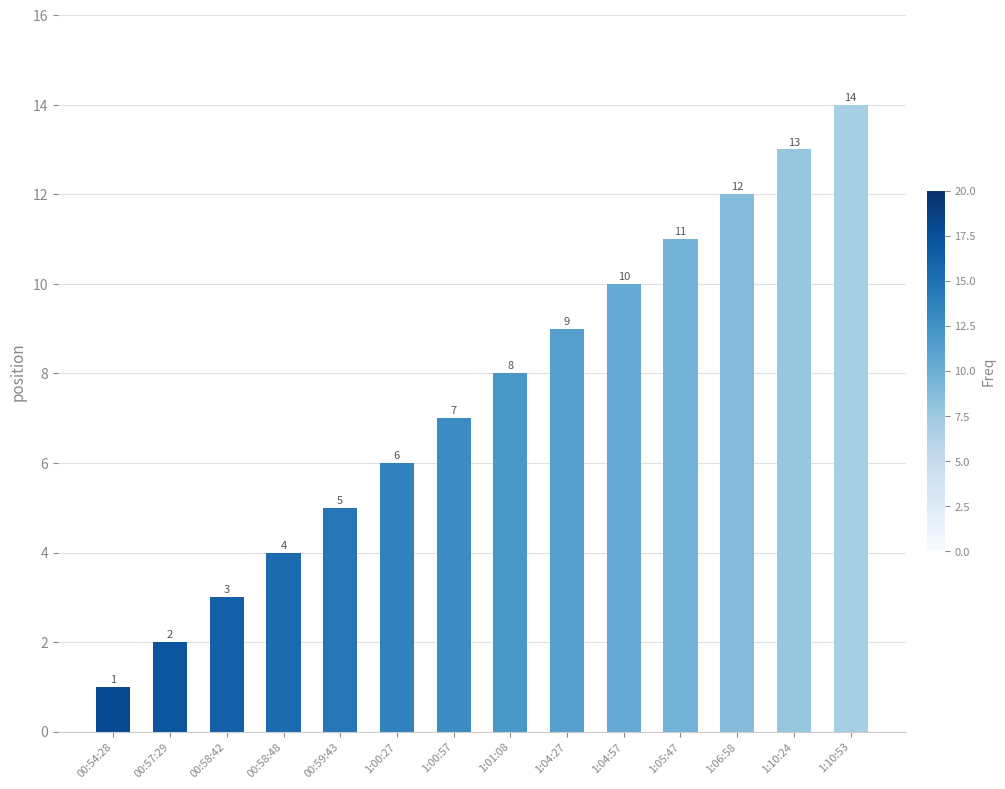

What is the value of the 3rd bar from the left?

3